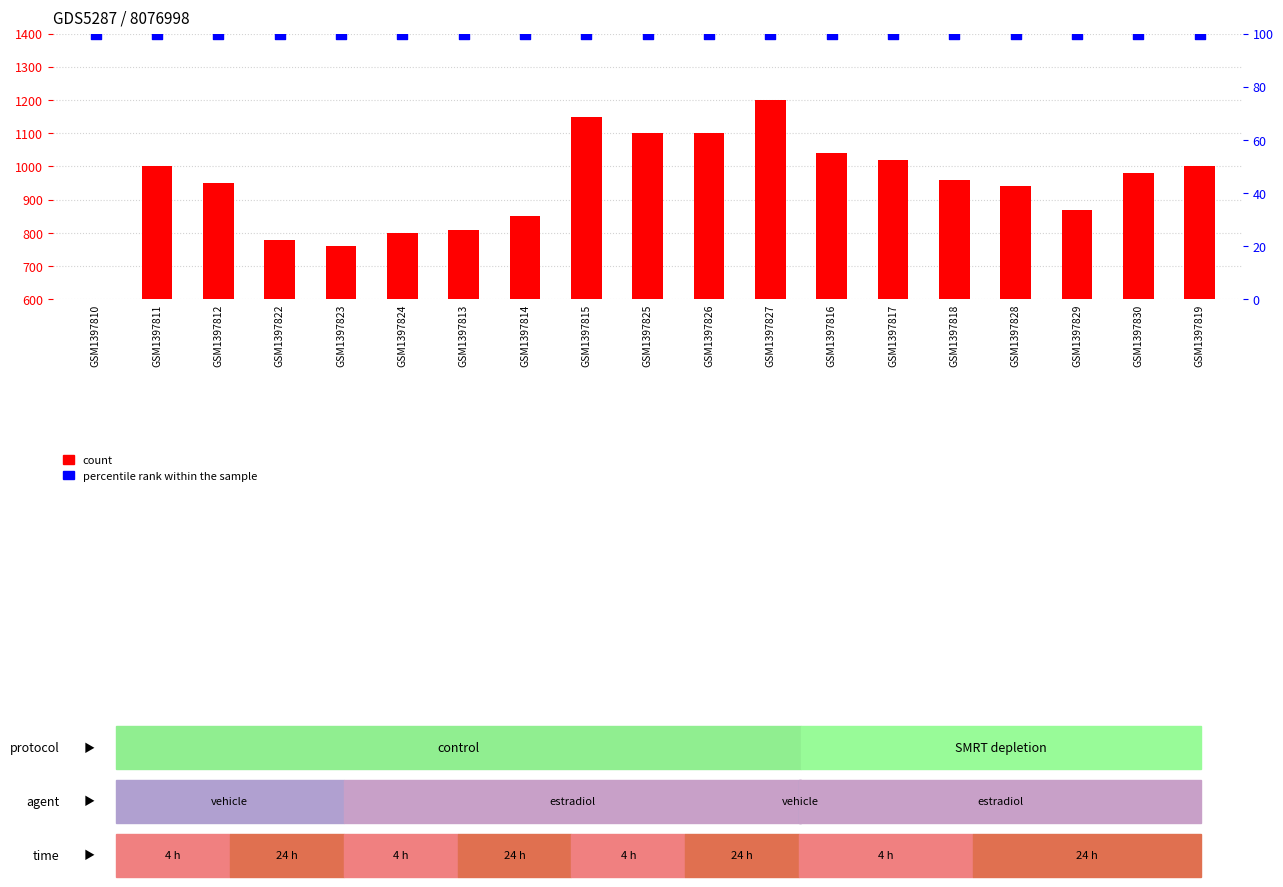

What is the total value across all series at GSM1397814?

950